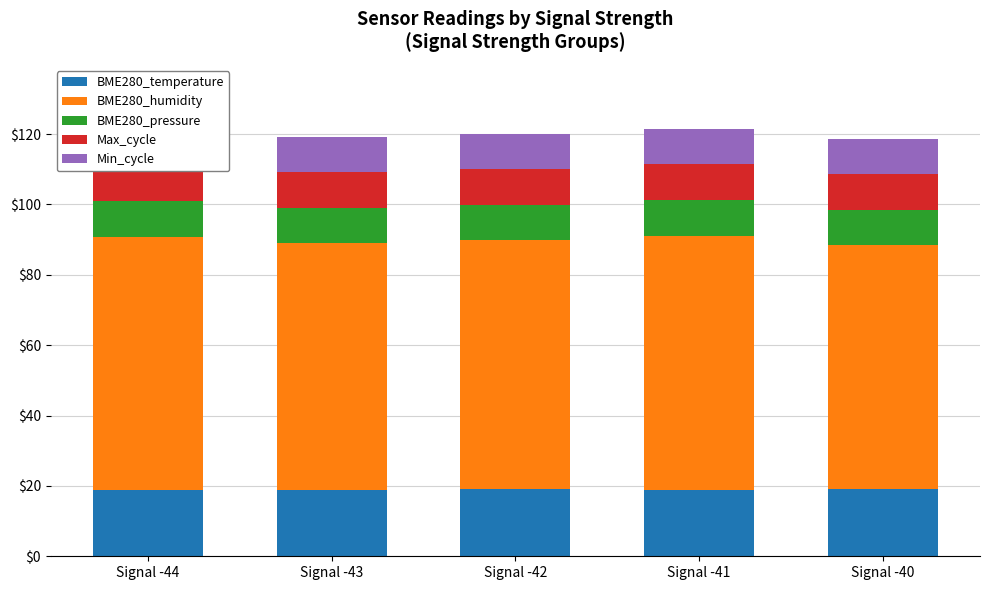

Which category has the lowest value across all series?

Signal -44